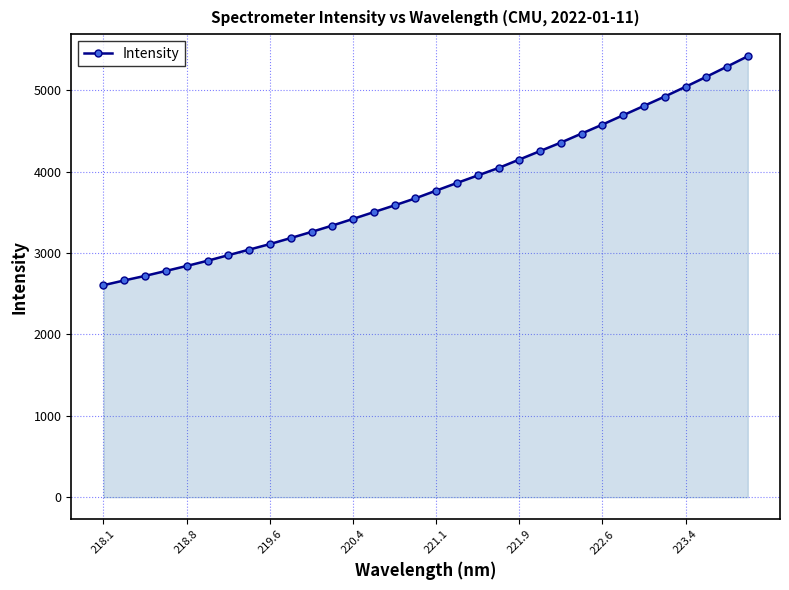

What is the value of the 32nd point from the left?

5416.2